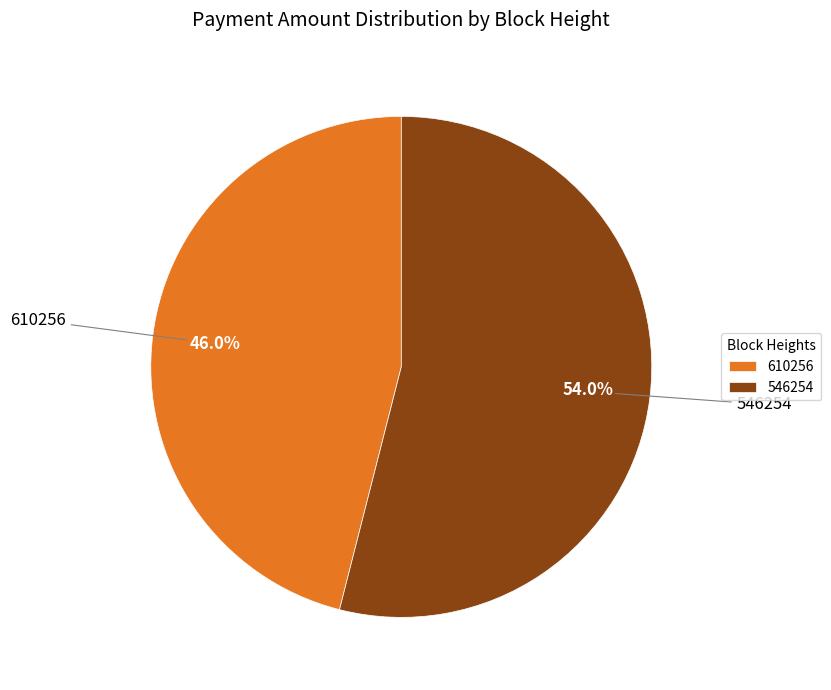

Which category has the smallest portion of the pie?

610256